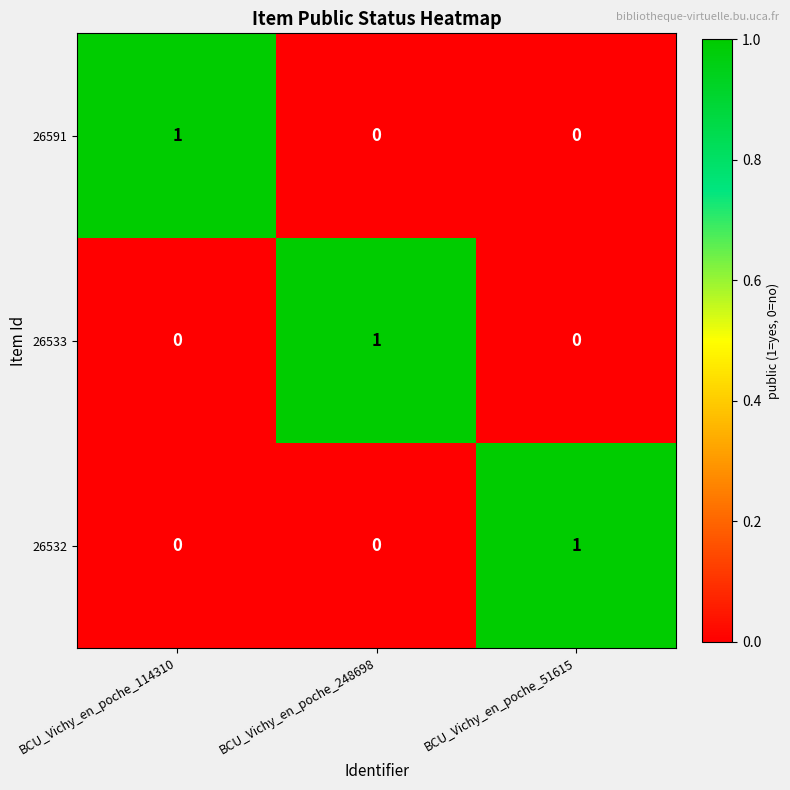

What is the difference between the highest and lowest values at BCU_Vichy_en_poche_248698?

1